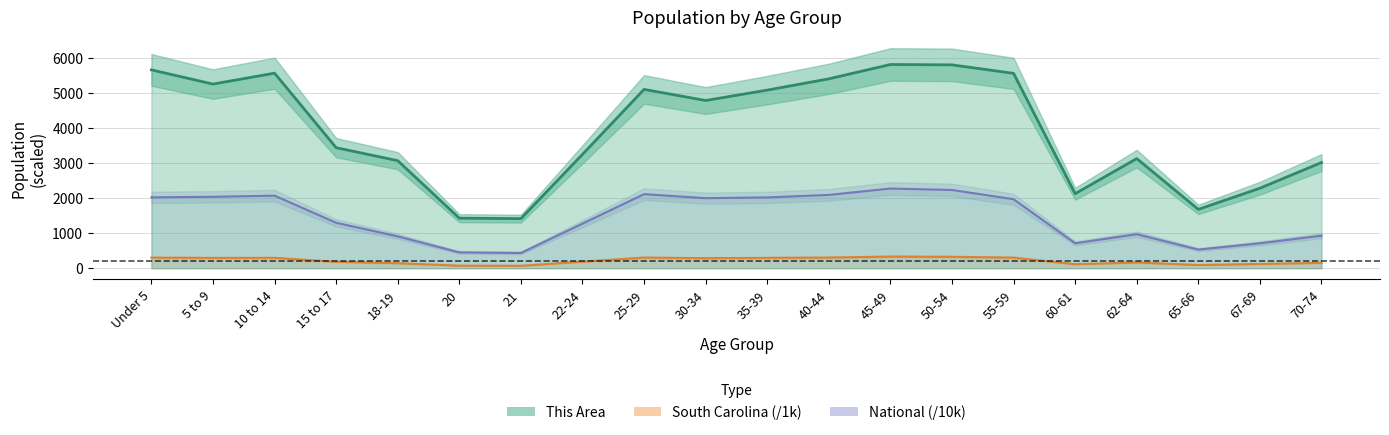

What are all the series names shown in the legend?

This Area, South Carolina, National